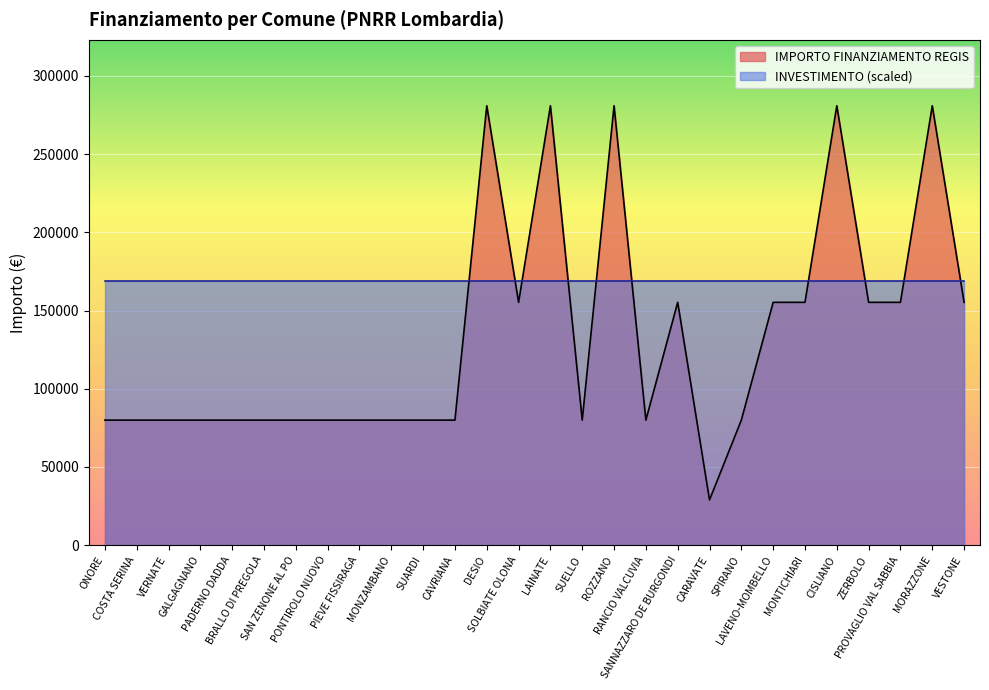

Count the number of categories in the chart.

28